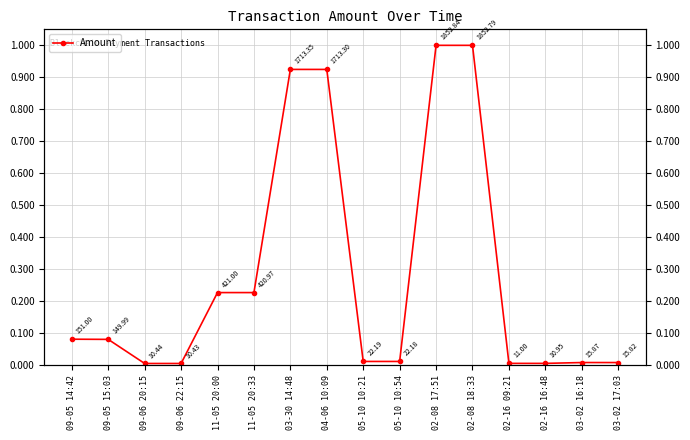

Reading left to right, list all the values displayed in this chart.

0.1	0.1	0.0	0.0	0.2	0.2	0.9	0.9	0.0	0.0	1.0	1.0	0.0	0.0	0.0	0.0